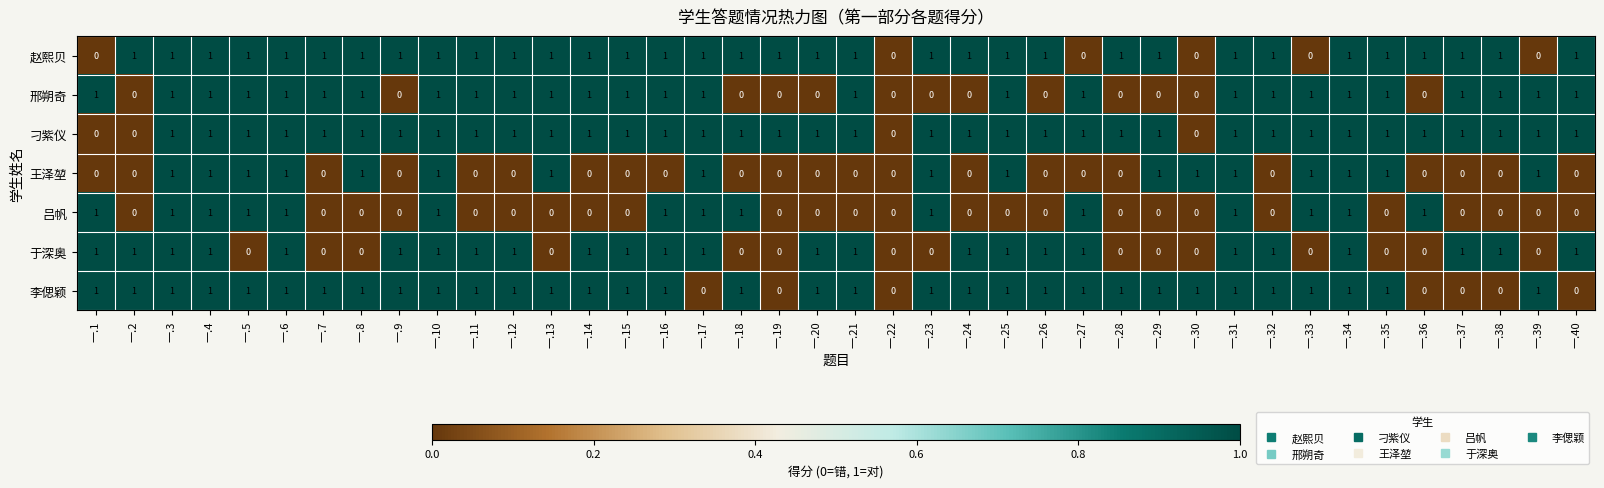

Which series has the largest total across all categories?

刁紫仪